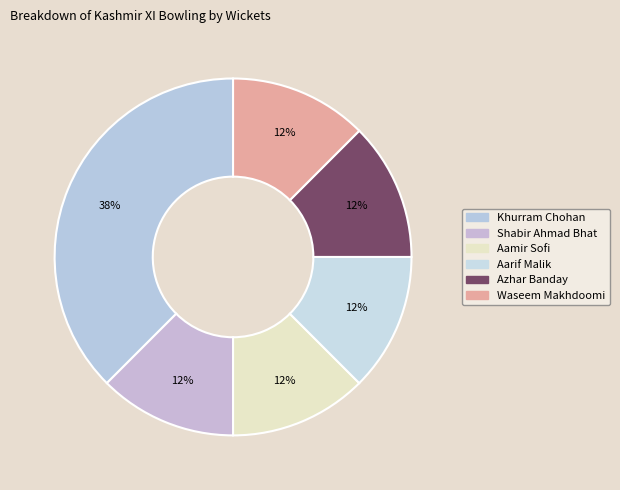

The Azhar Banday slice represents 12% of the pie. True or false?

True